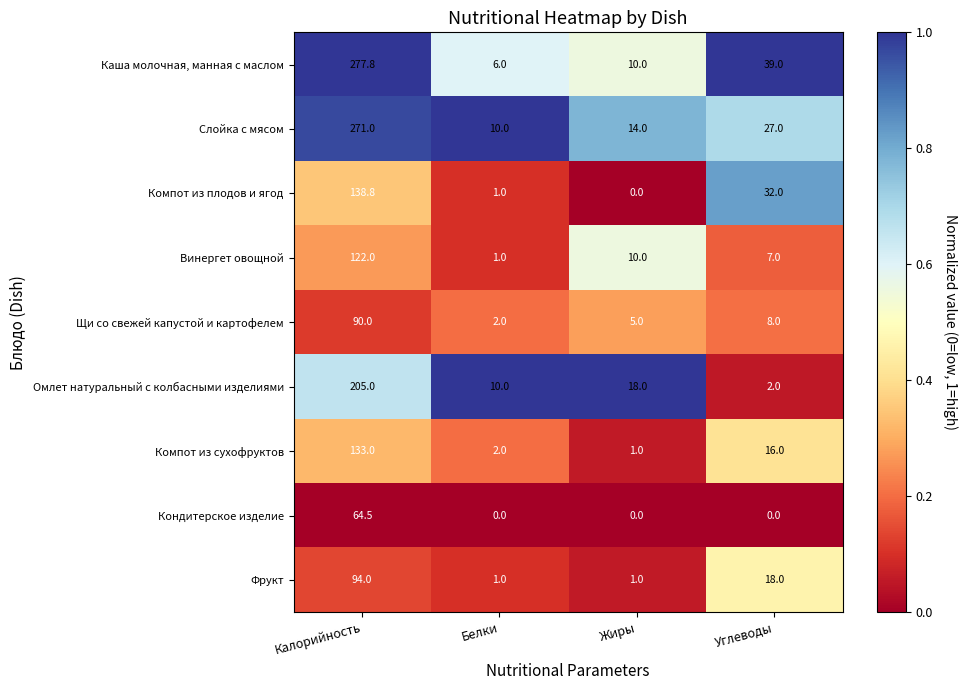

At which label does Кондитерское изделие reach its peak?

Калорийность